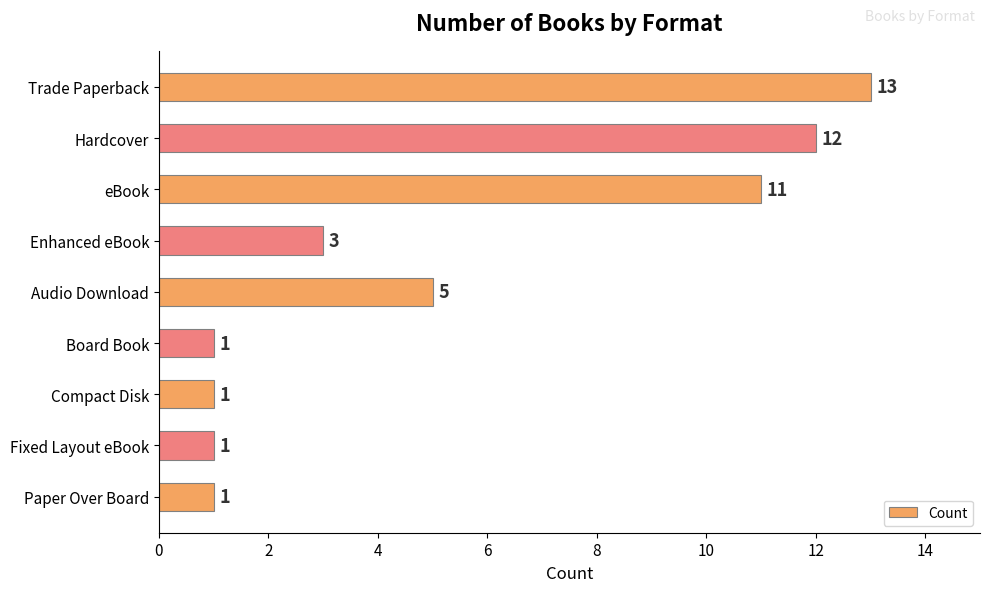

At which label is the value closest to 7?

Audio Download